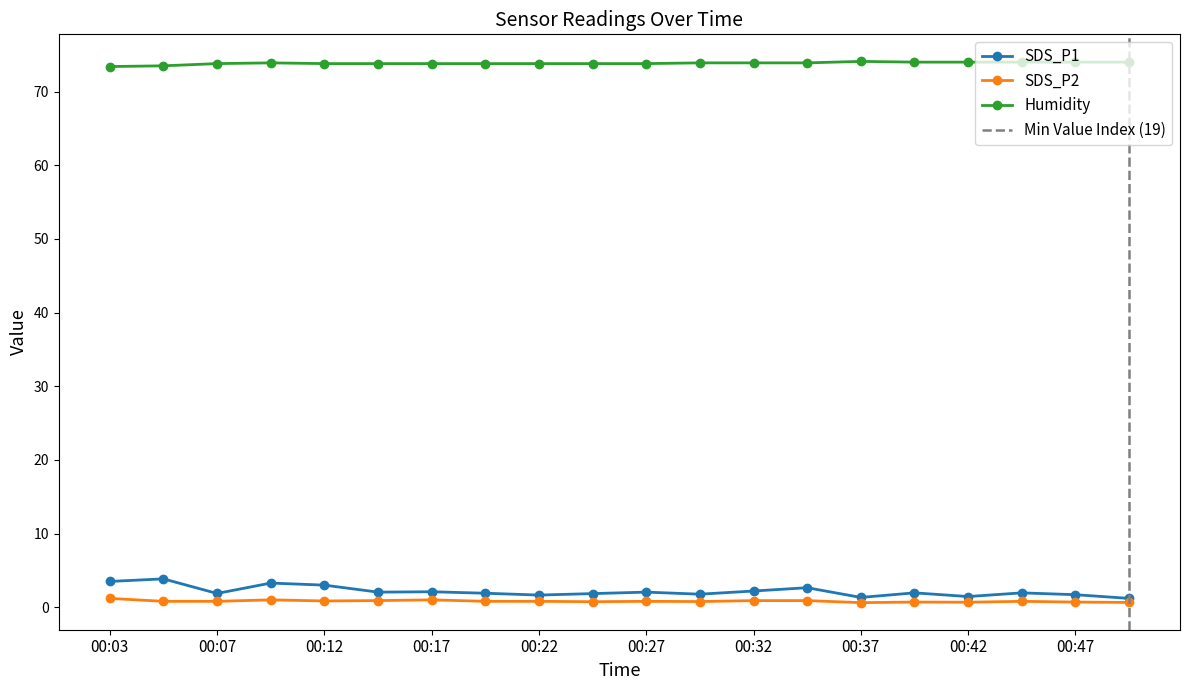

What is the difference between the maximum and minimum values in the SDS_P2 series?

0.6